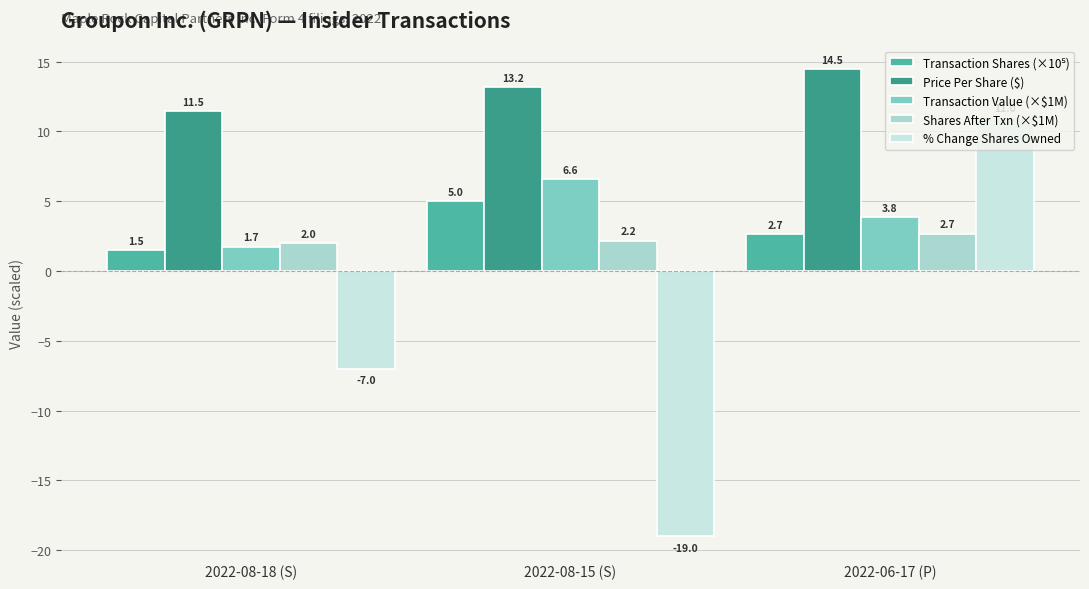

What is the difference between the highest and lowest values at 2022-06-17 (P)?

11.8